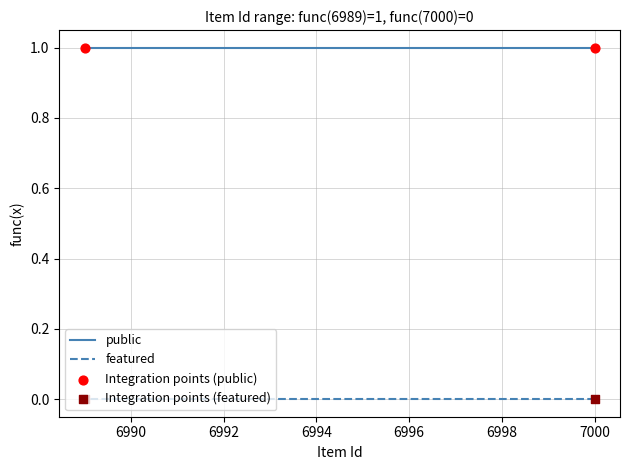

Is the value of public at 6994 greater than the value of featured at 6998?

Yes